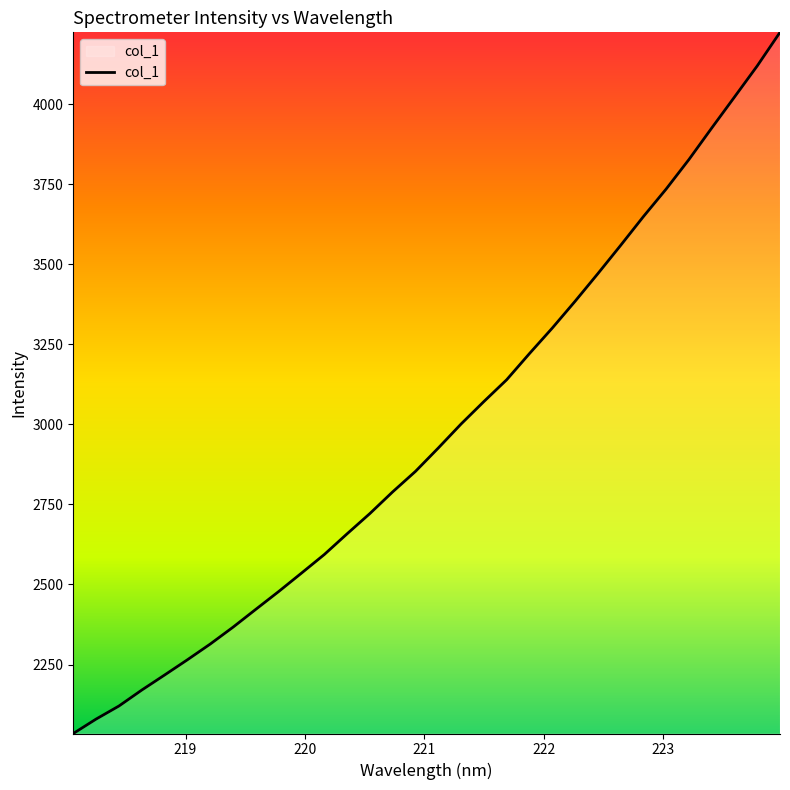

What is the smallest value displayed?

2034.6